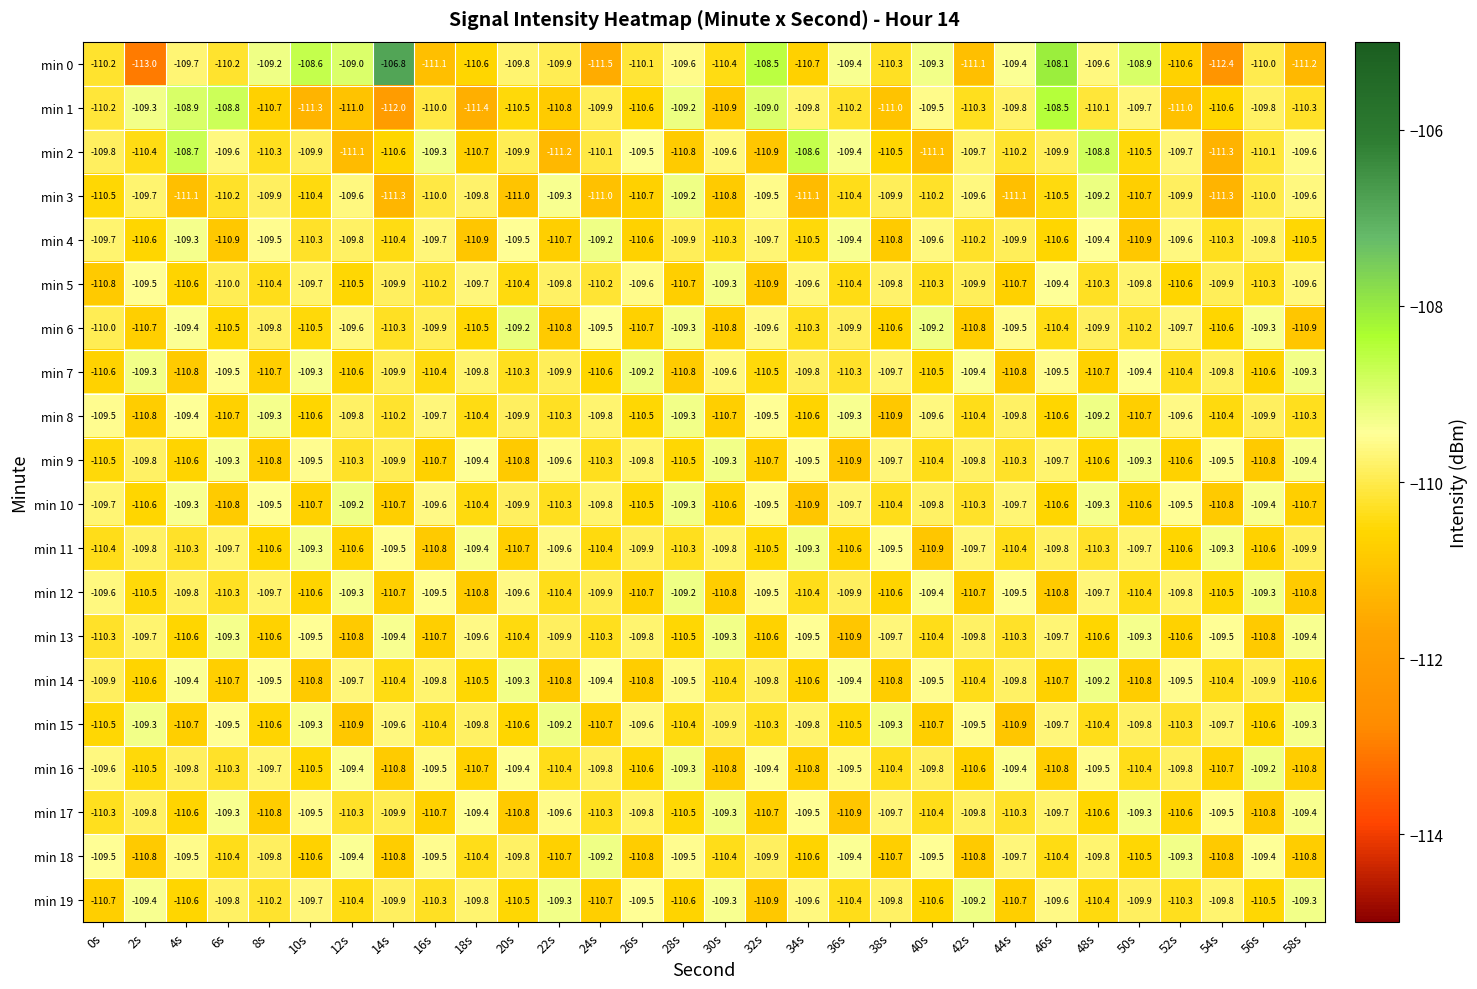

True or false: min 8 has a value of -168.0 at 26s.

False